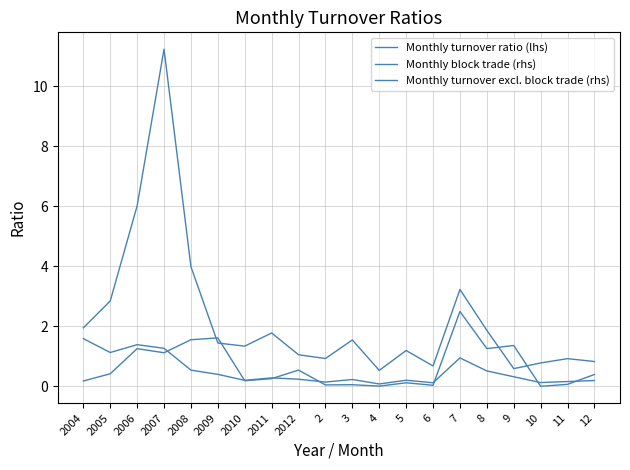

What is the total value across all series at 7?

6.7